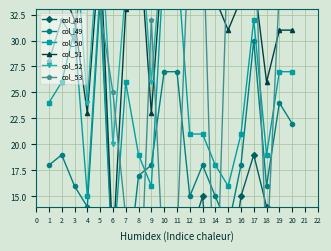

How many interior local valleys does the col_48 series have?

4